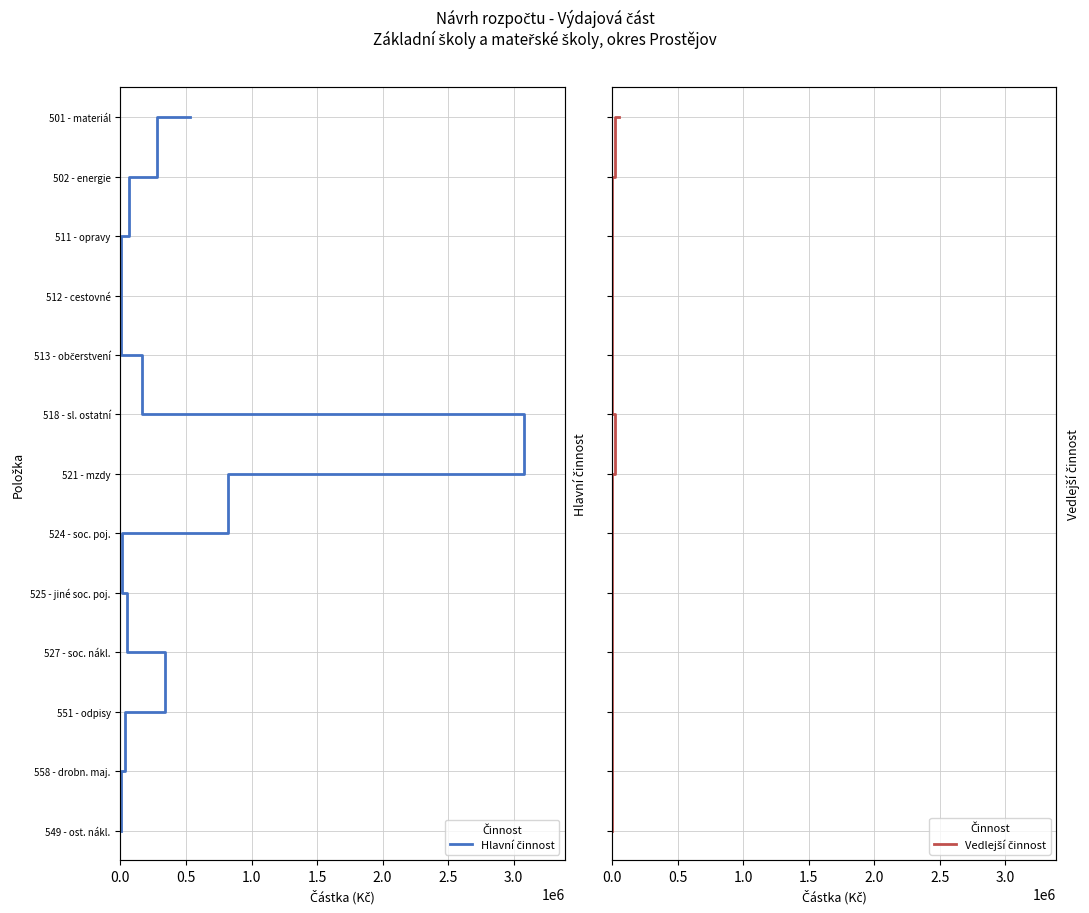

What value does the Hlavní činnost series have at 3.0?

6